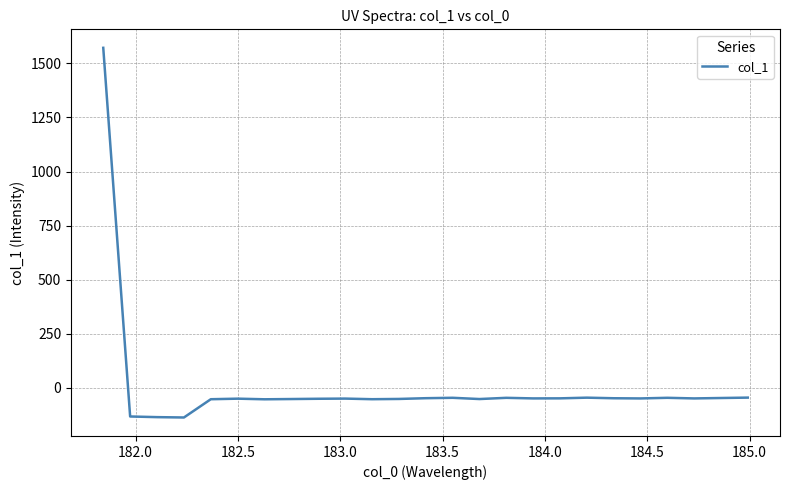

Does the chart have visible grid lines?

Yes